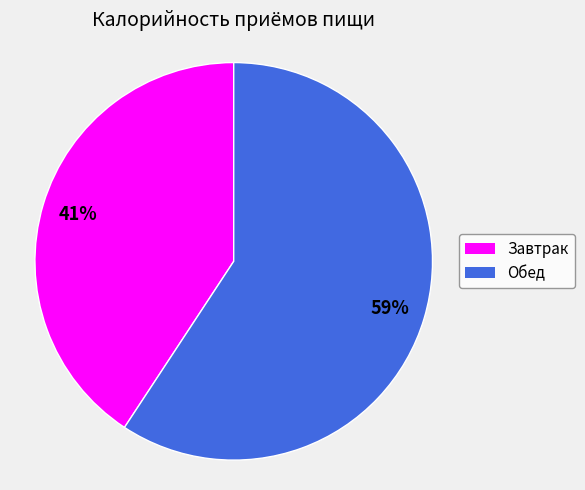

How many segments does this pie chart have?

2